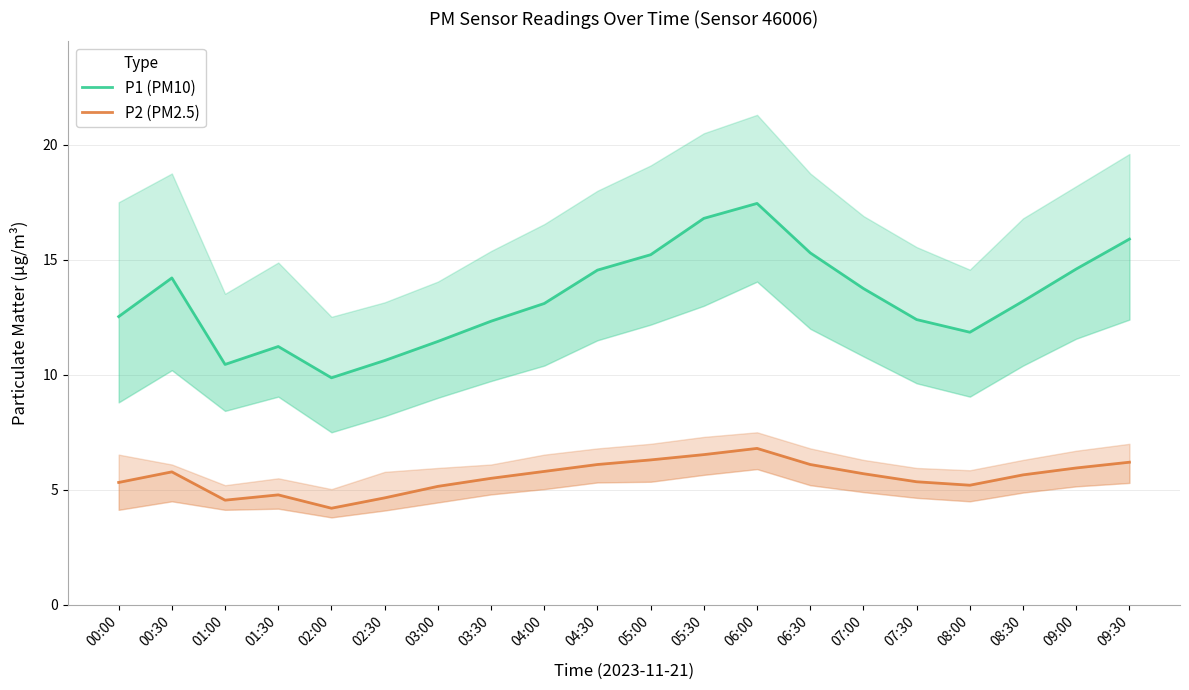

Which series has the widest spread of values?

P1 (PM10)